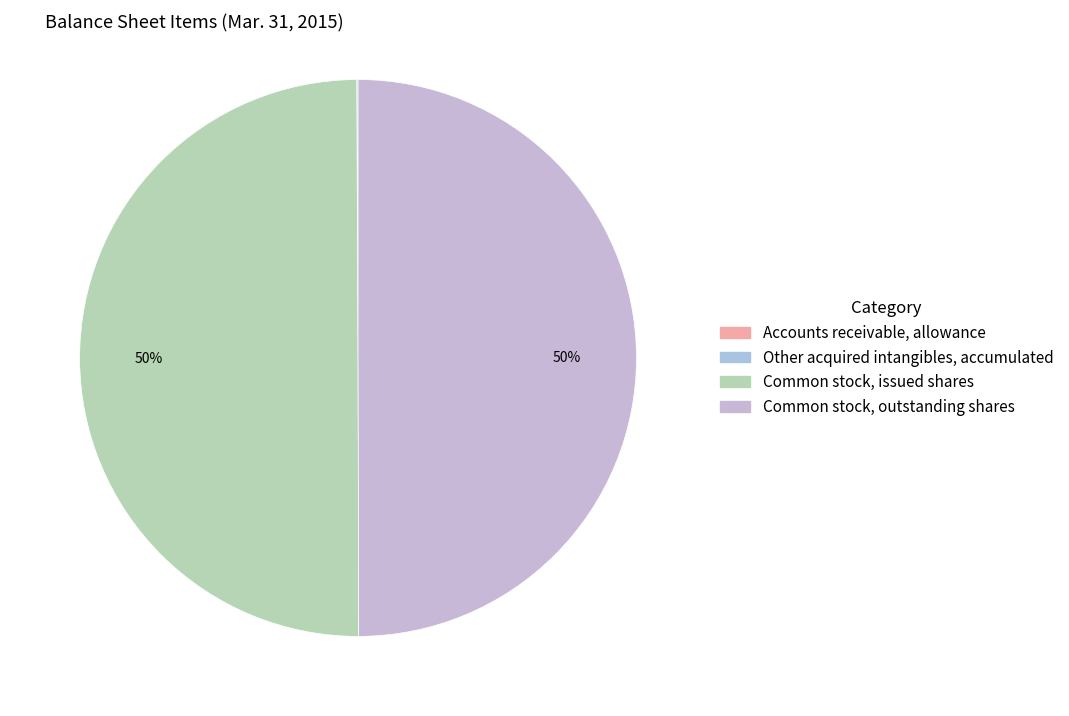

Which slice is the smallest?

Accounts receivable, allowance